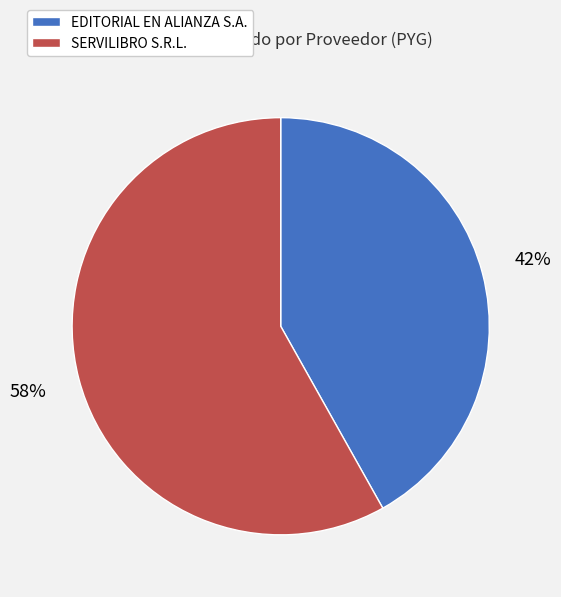

Between EDITORIAL EN ALIANZA S.A. and SERVILIBRO S.R.L., which is larger?

SERVILIBRO S.R.L.